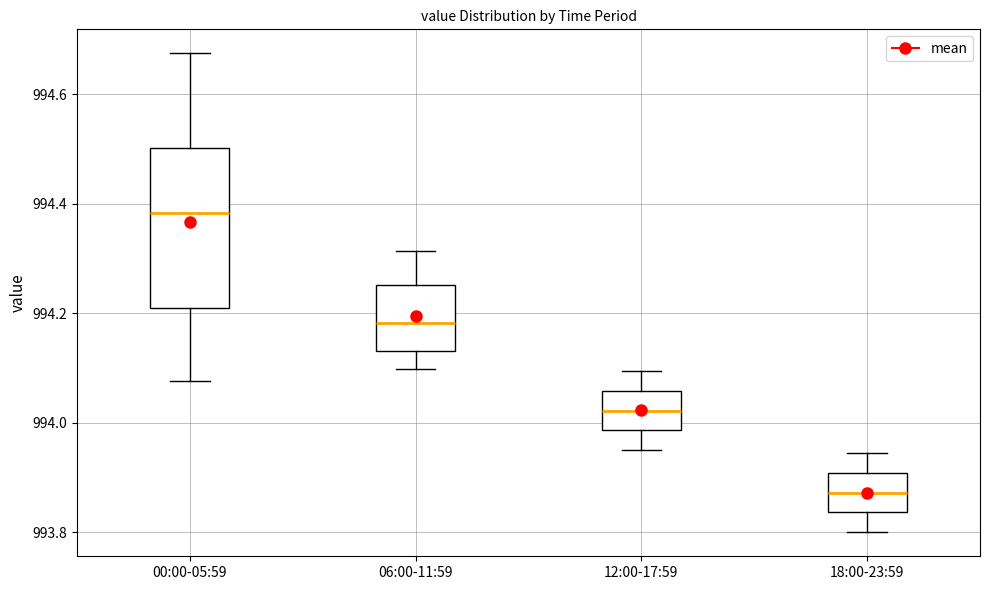

Where does the median line of the box for 06:00-11:59 sit on the y-axis? The values are not printed on the chart, so give them approximately, as read against the axis.

994.18